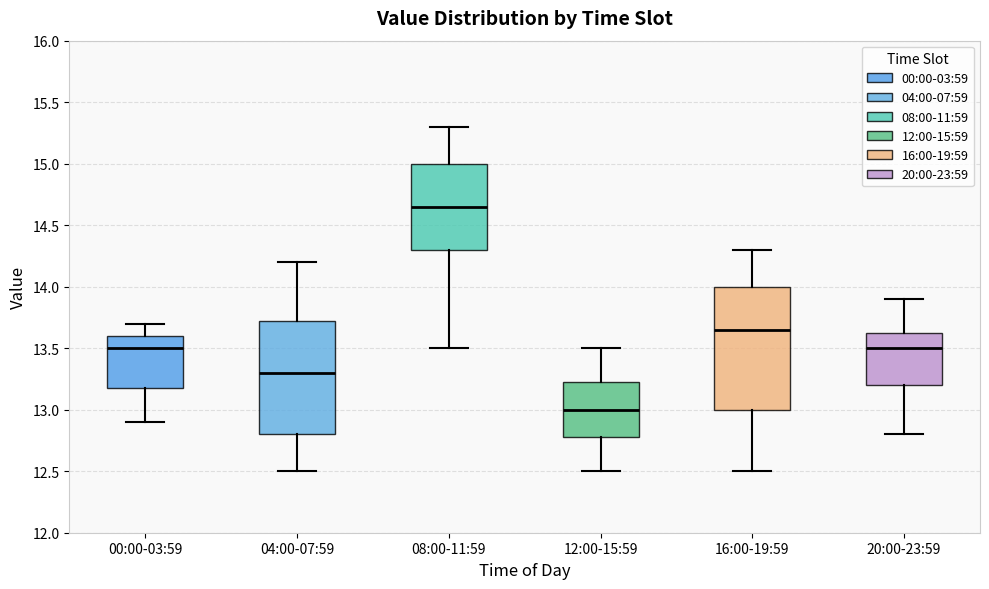

Where does the upper whisker of the box for 20:00-23:59 end on the y-axis? The values are not printed on the chart, so give them approximately, as read against the axis.

13.90